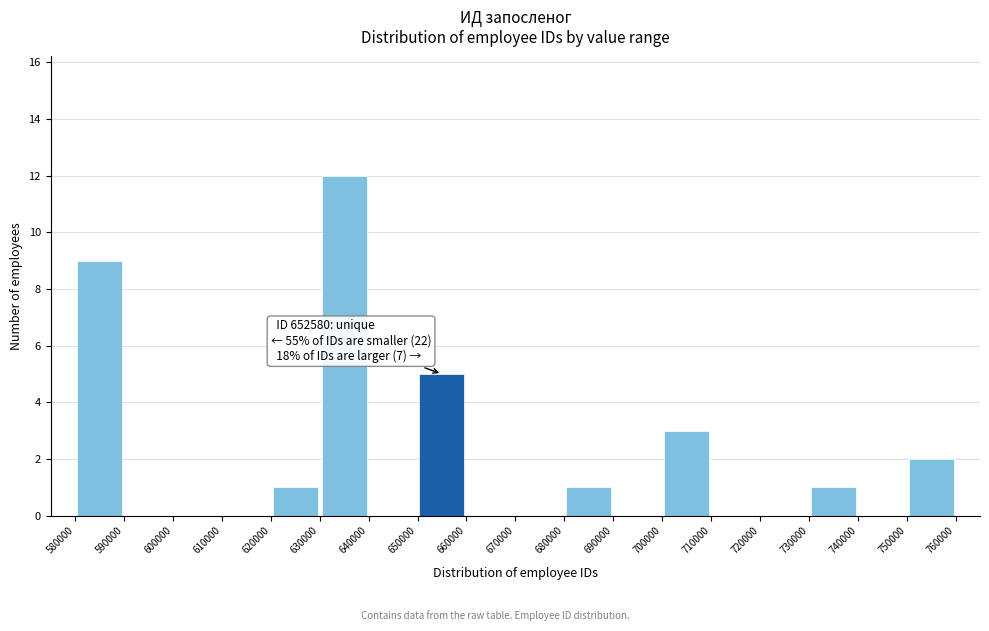

Which range on the x-axis has the tallest bar?

630000 to 640000